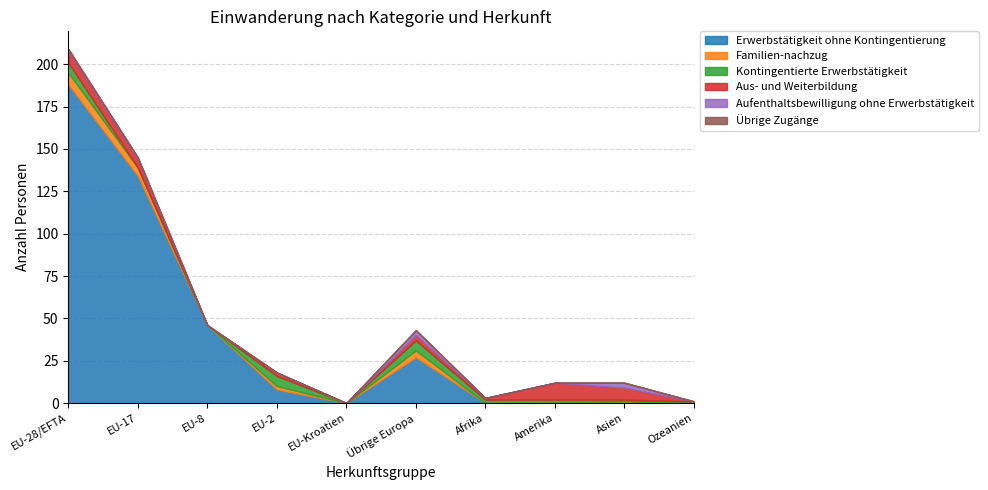

At which label is Erwerbstätigkeit ohne Kontingentierung closest to 94?

EU-17